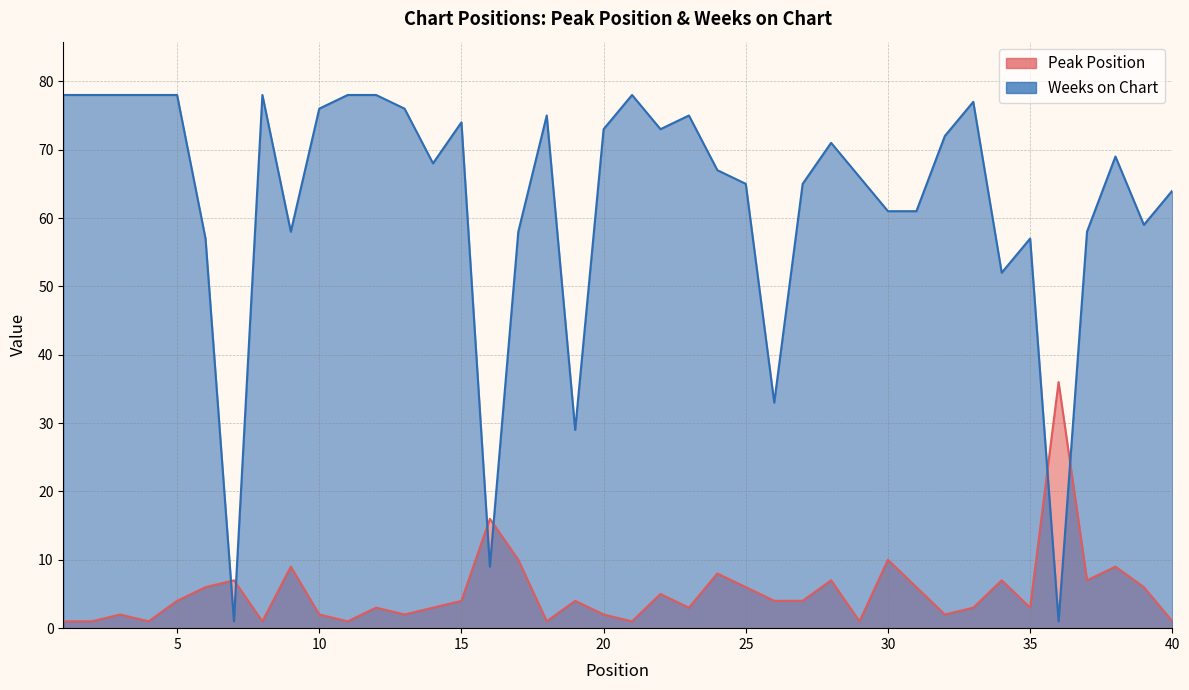

The Weeks on Chart series shows 67 at 24. True or false?

True